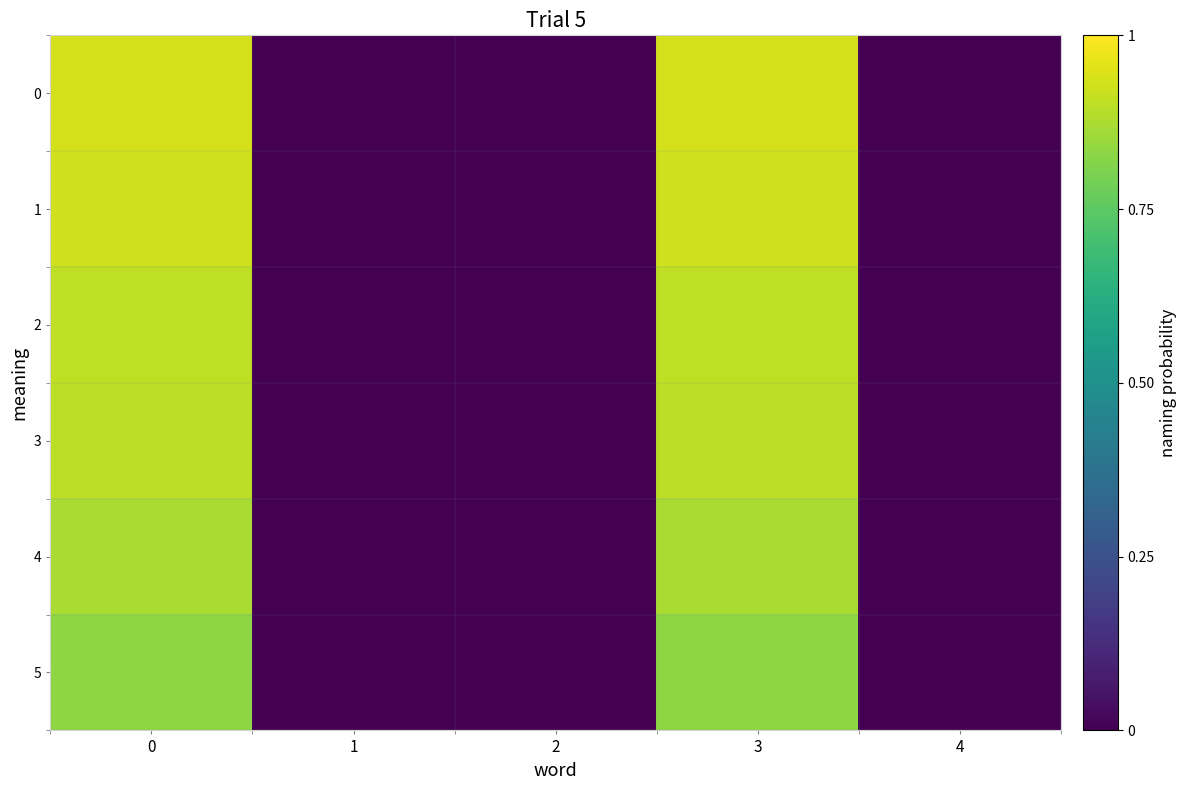

Reading right to left, list all the values displayed in this chart.

0: 4=0.0	3=0.9	2=0.0	1=0.0	0=0.9
1: 4=0.0	3=0.9	2=0.0	1=0.0	0=0.9
2: 4=0.0	3=0.9	2=0.0	1=0.0	0=0.9
3: 4=0.0	3=0.9	2=0.0	1=0.0	0=0.9
4: 4=0.0	3=0.9	2=0.0	1=0.0	0=0.9
5: 4=0.0	3=0.8	2=0.0	1=0.0	0=0.8